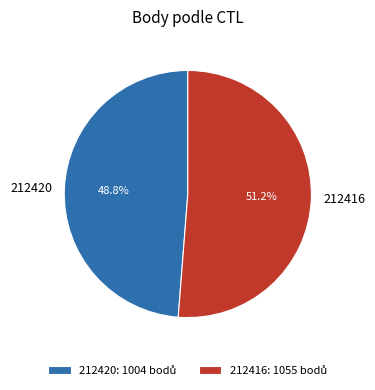

Rank the categories by value from highest to lowest.

212416, 212420